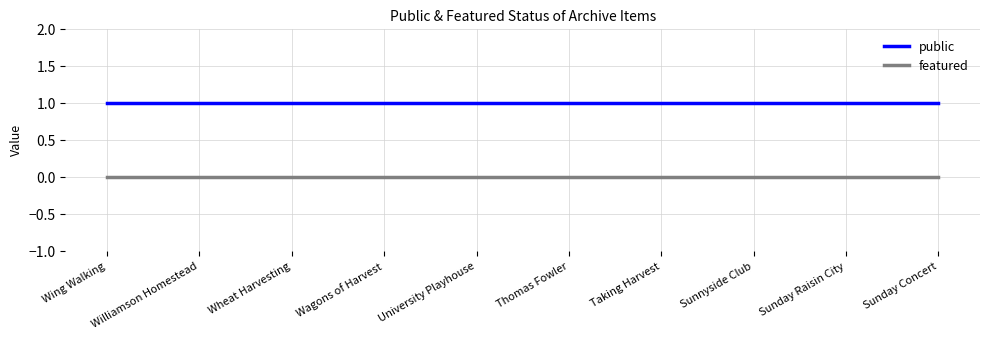

True or false: featured and public cross at least once.

False